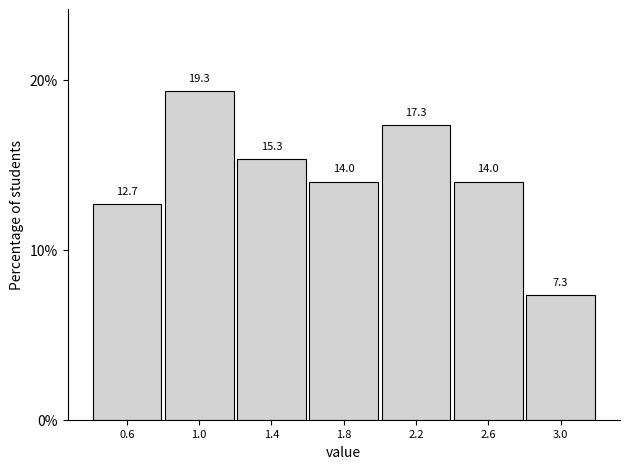

What is the height of the bar covering 0.4 to 0.8 on the x-axis?

12.7